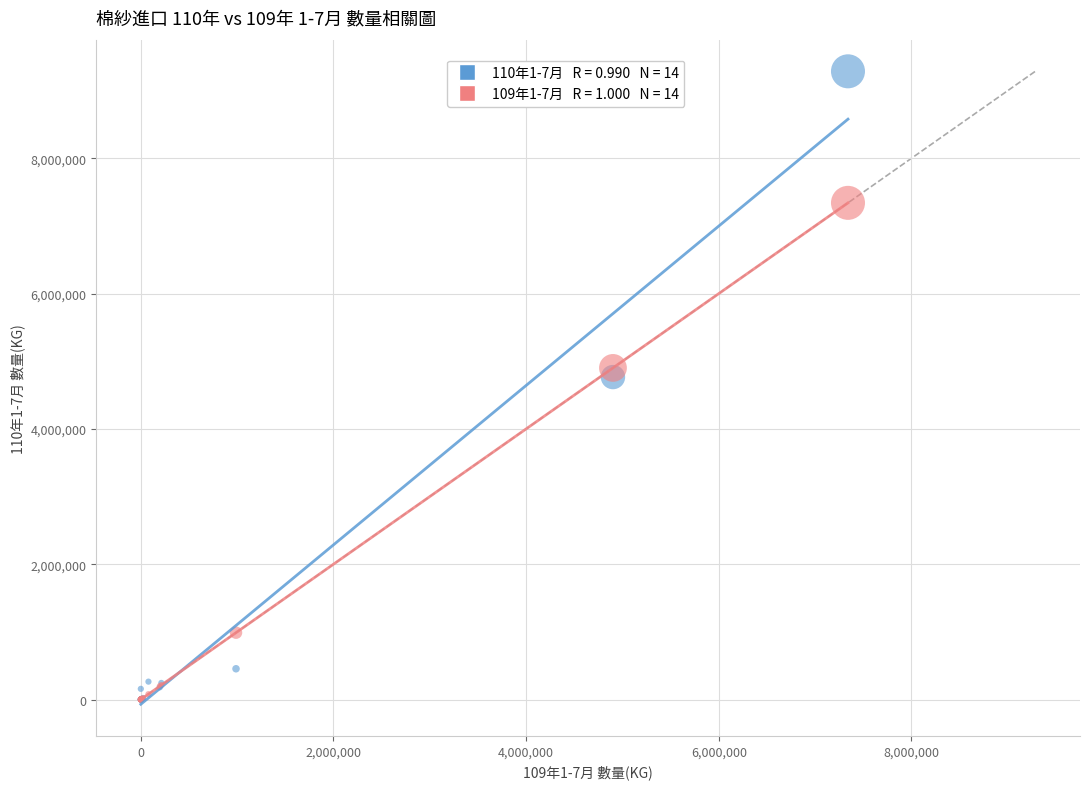

Across all series, what Y value is closest to 4642555?

4765963